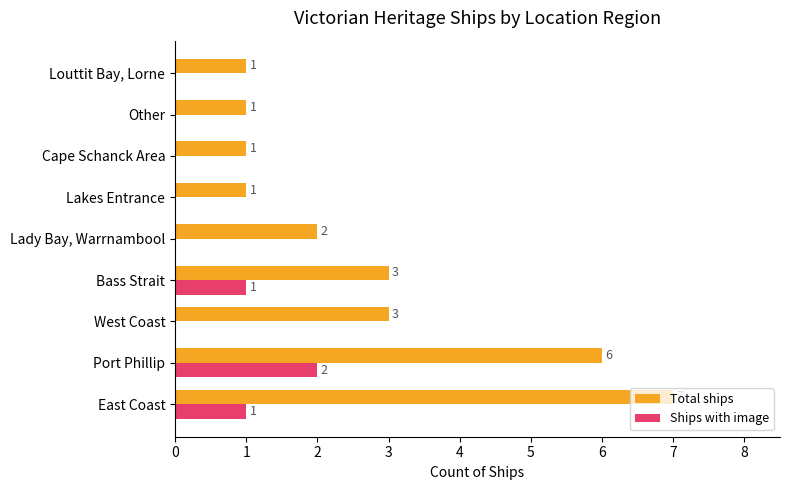

How many categories are shown in the chart?

9